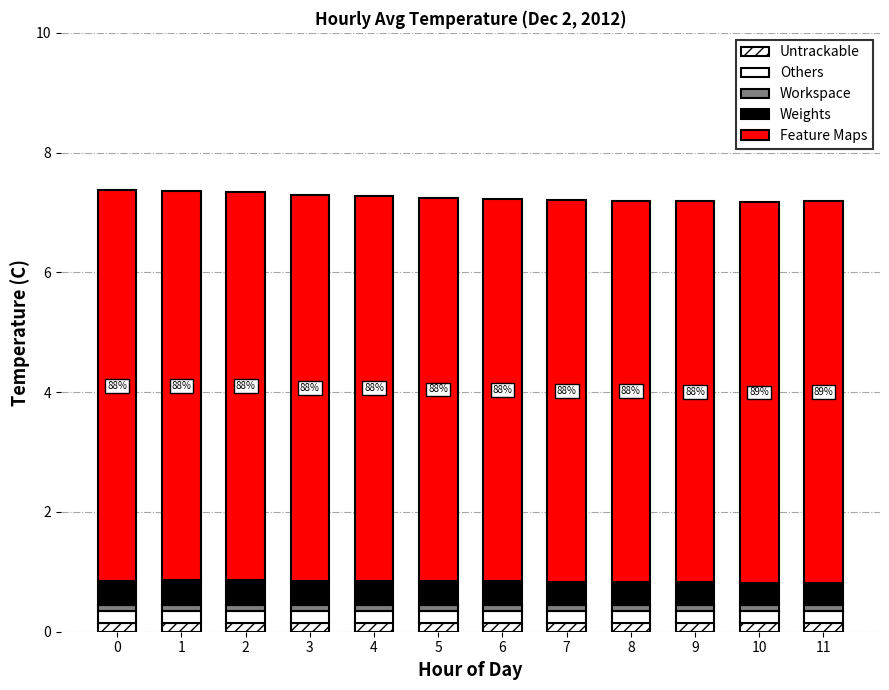

Read the Others value at 9.

0.2